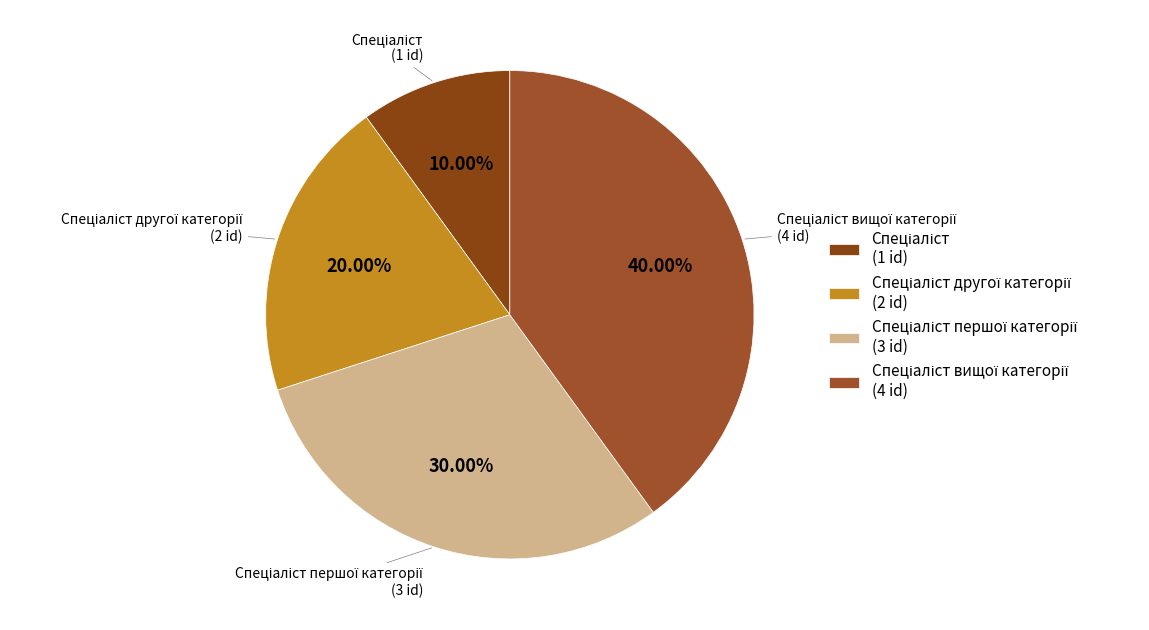

Does any single category account for the majority?

No